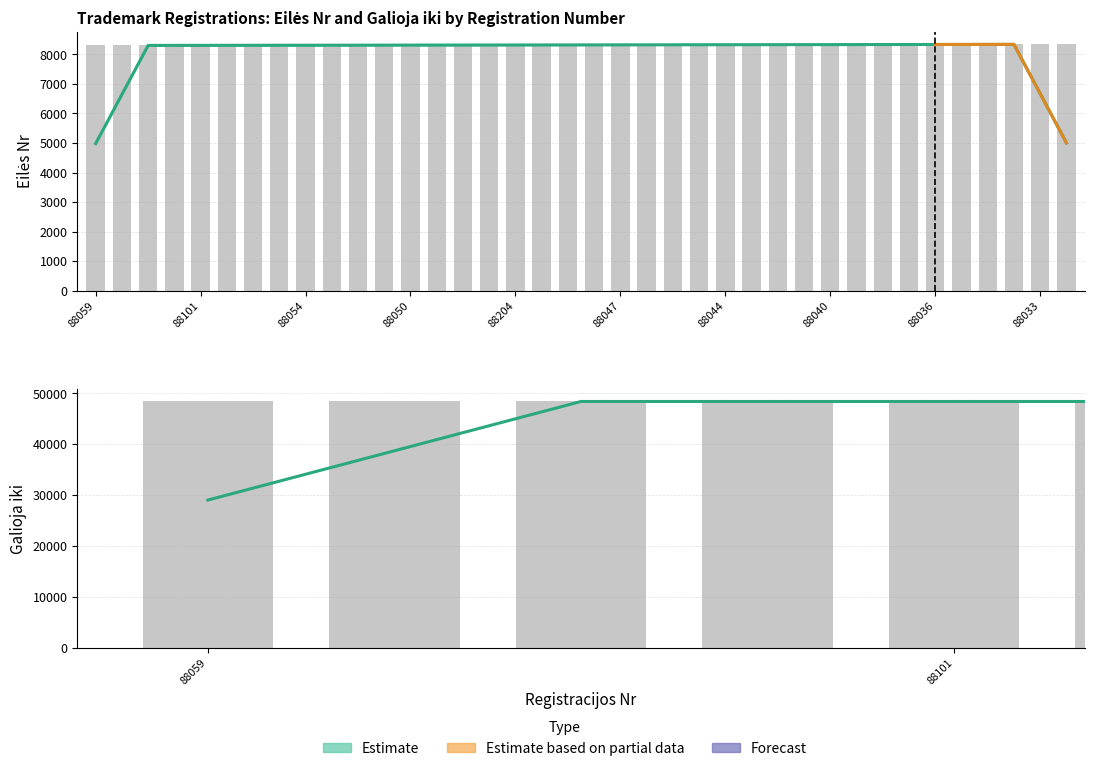

What is the sum of all Eilės Nr values?

316160